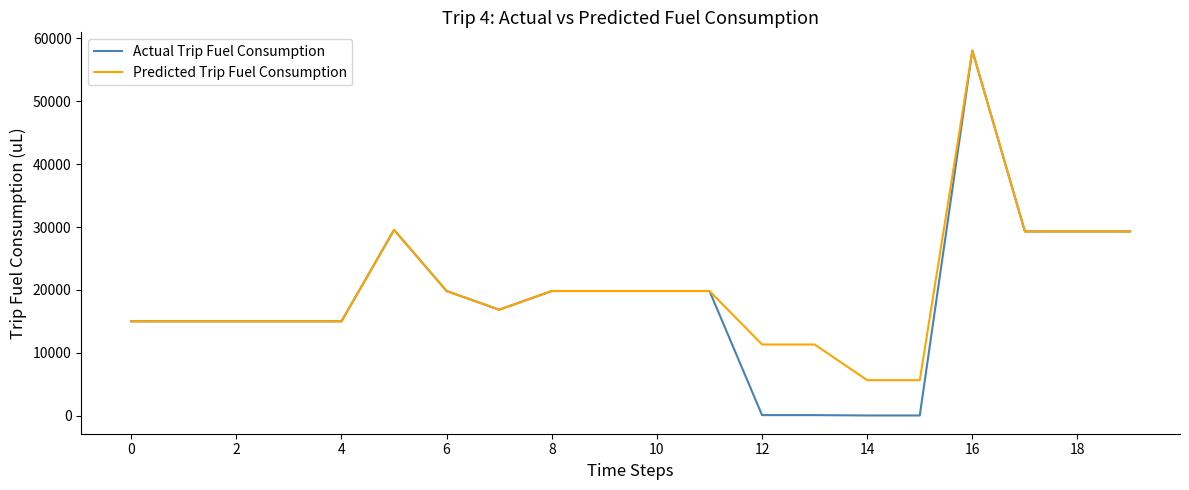

What is the maximum value shown in the chart?

58037.0